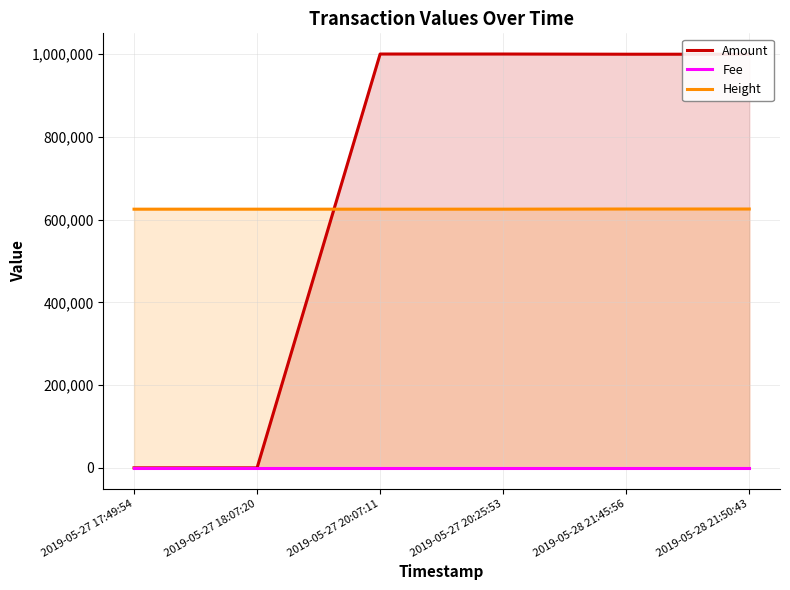

At which category does Amount reach its first local peak?

2019-05-27 20:07:11